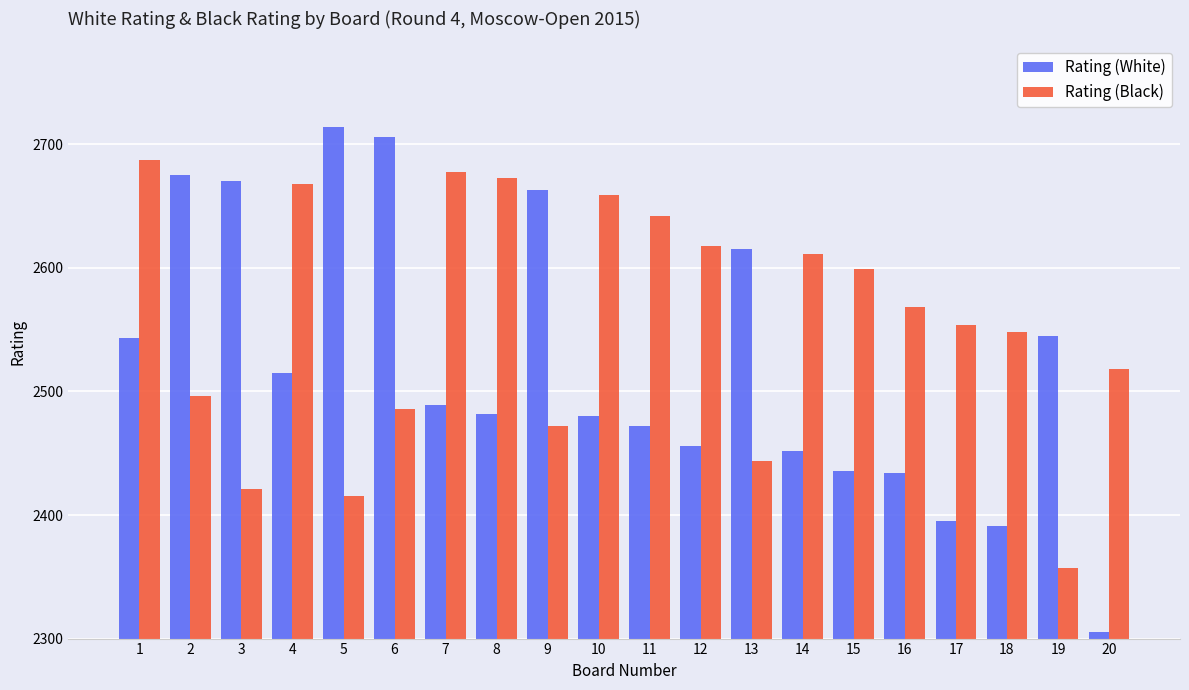

What is the difference between the highest and lowest values at 15?

163